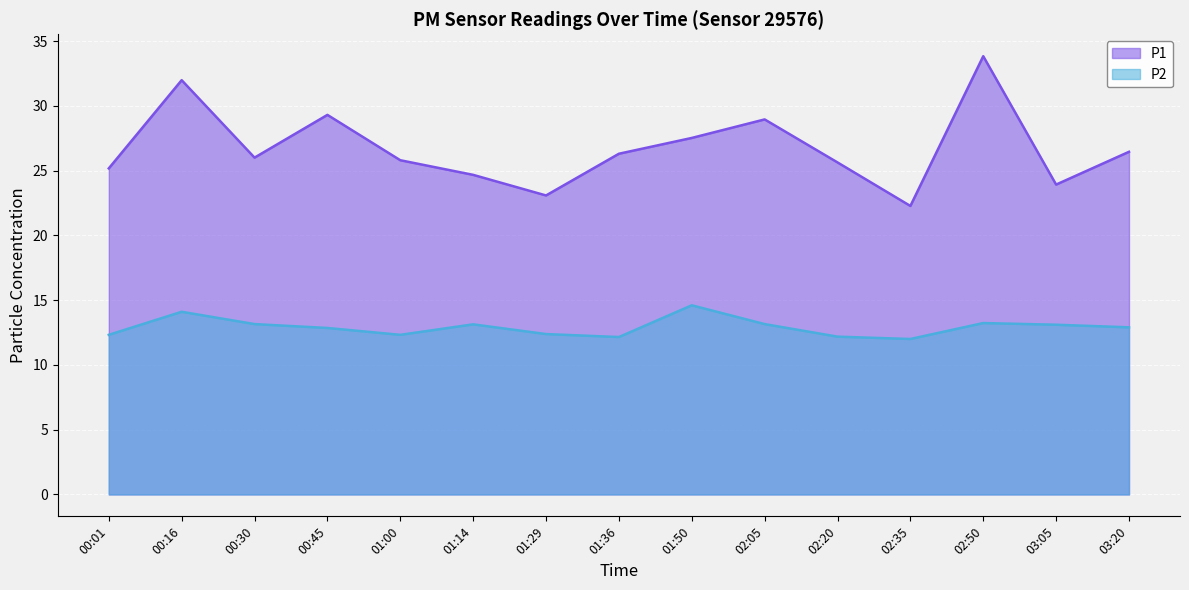

What position from the left is 01:00?

5